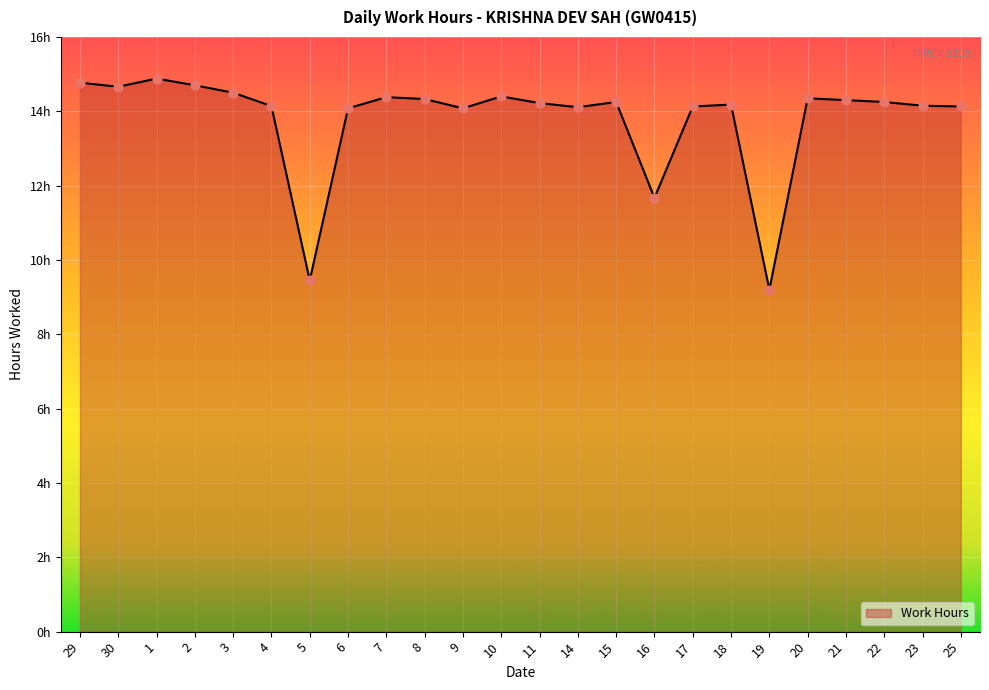

What is the change in value from 3 to 25?

-0.4